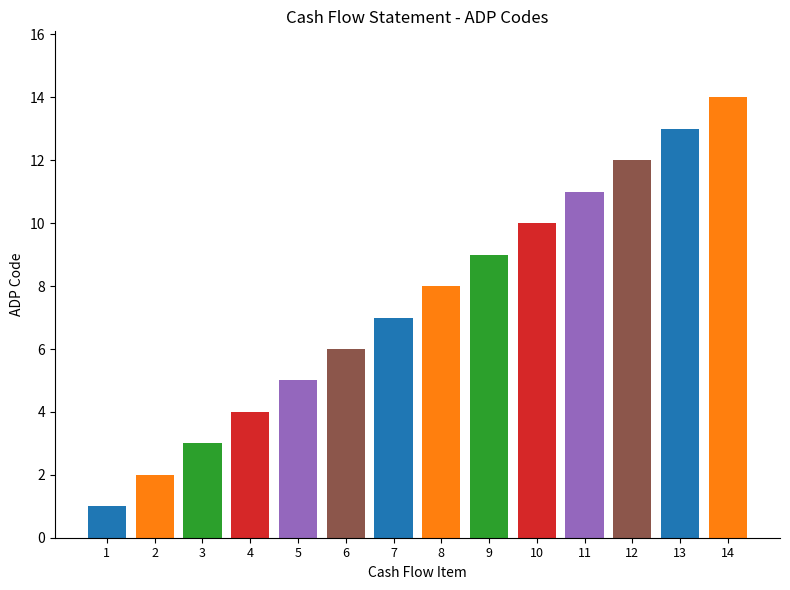

True or false: the data shows 3 at 3.

True